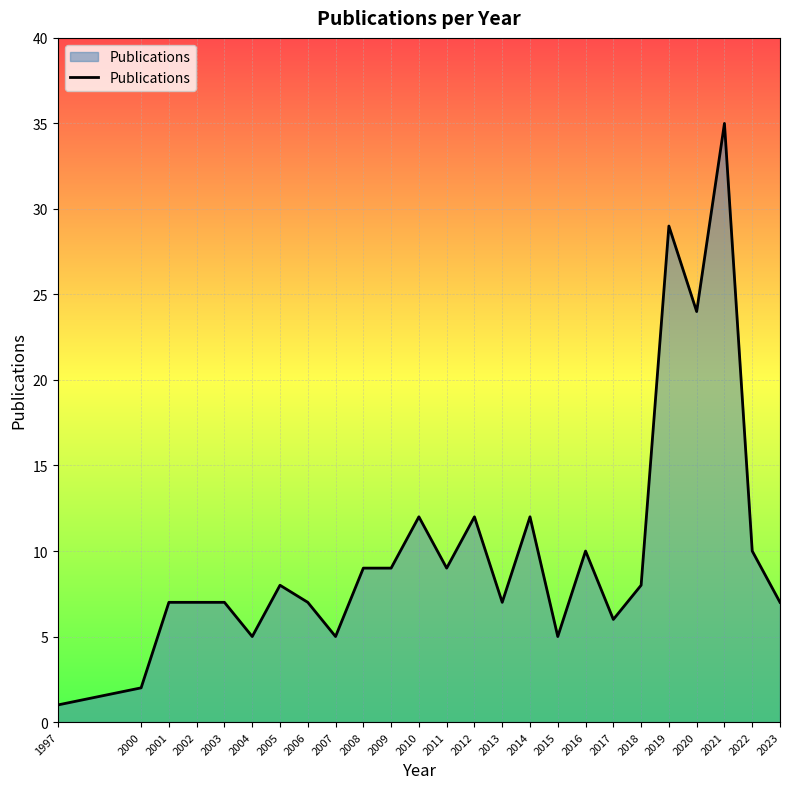

What is the difference between the maximum and minimum values?

34